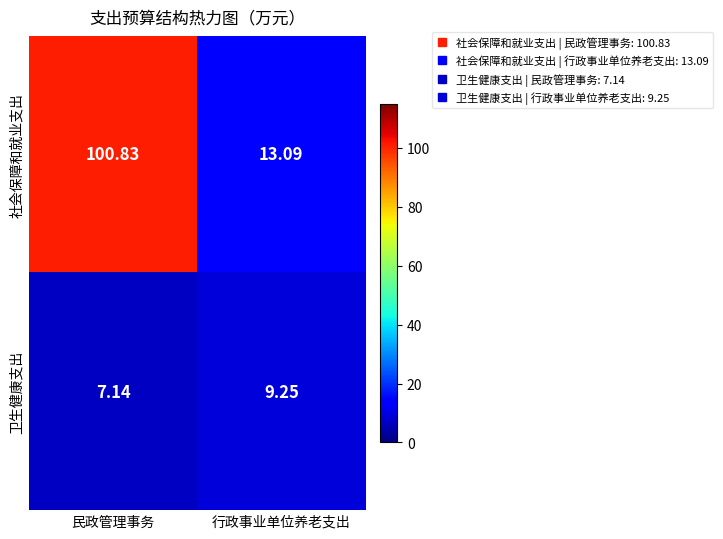

Which category has the highest value across all series?

民政管理事务